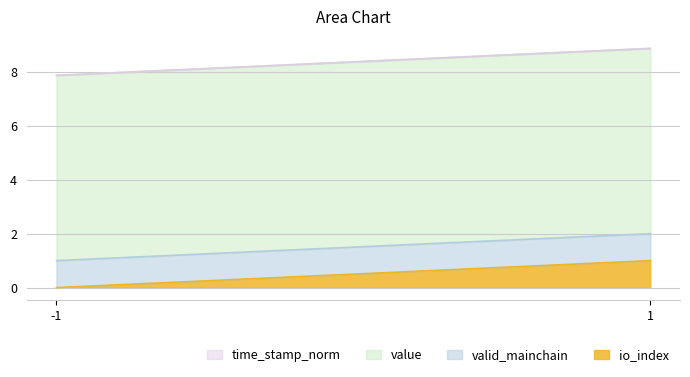

Reading left to right, list all the values displayed in this chart.

io_index: 0.0	1.0
valid_mainchain: 1.0	1.0
value: 6.9	6.9
time_stamp_norm: 0.0	0.0